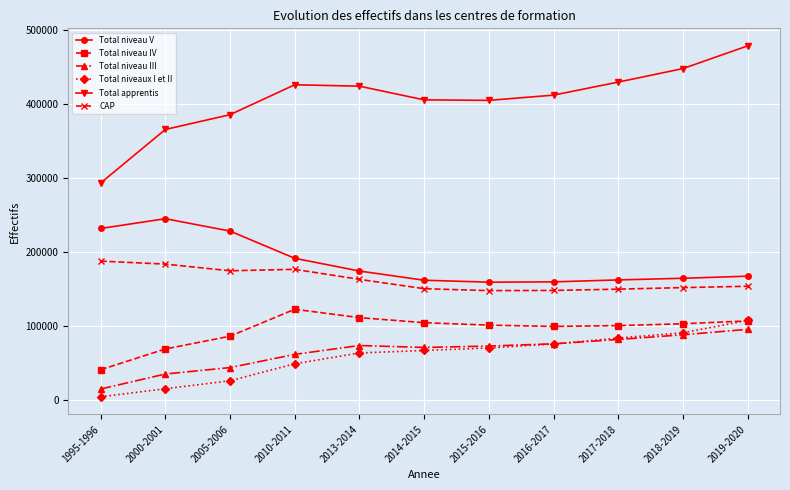

The value of Total niveaux I et II at 2005-2006 is 26404. True or false?

True